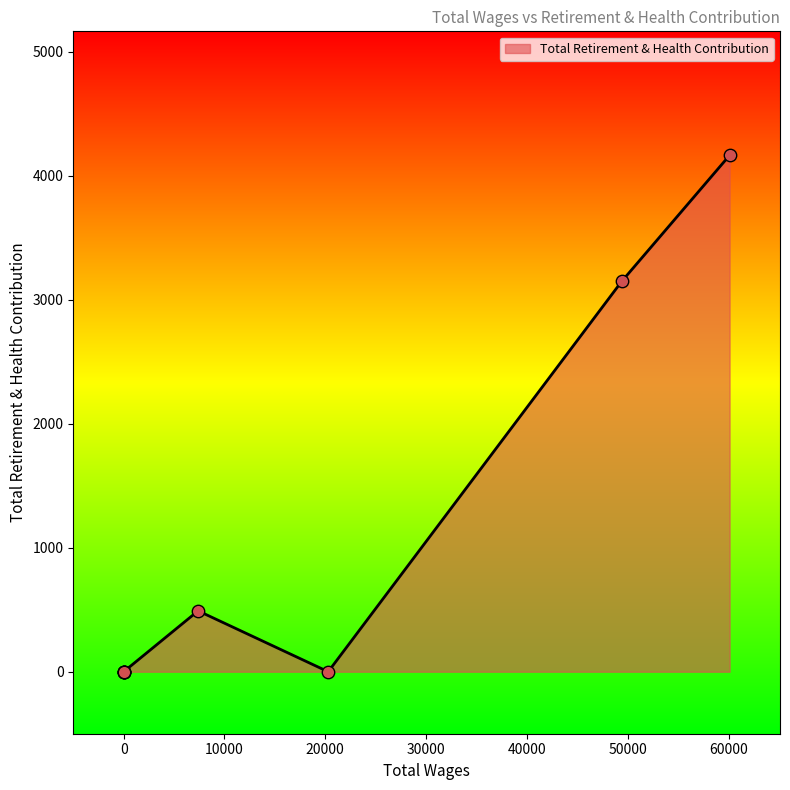

Which has a higher value, 0.0 or 7382.0?

7382.0